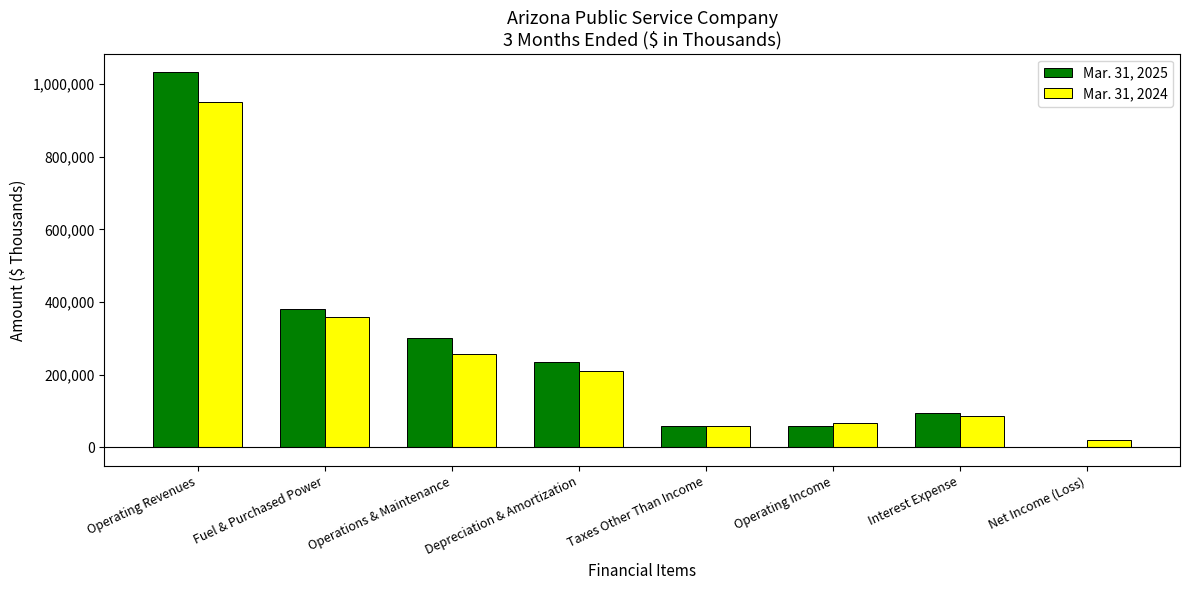

Is it true that Mar. 31, 2025 equals 59354 at Taxes Other Than Income?

True